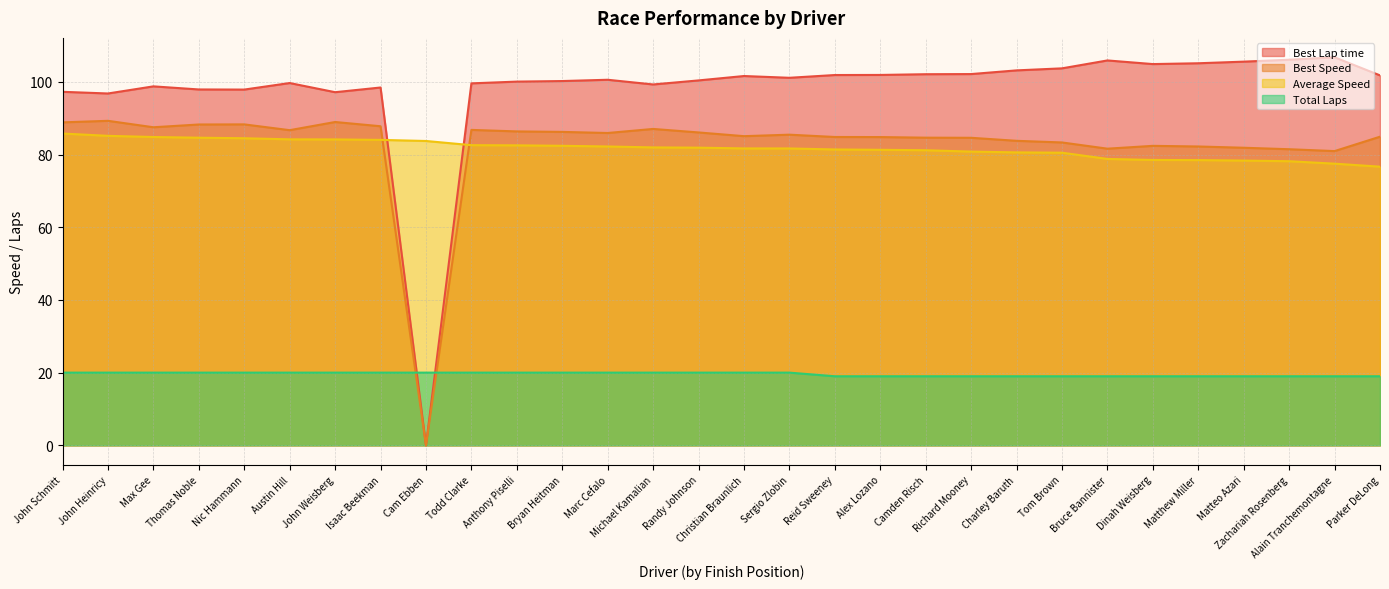

List the series in order of their peak value, lowest first.

Total Laps, Average Speed, Best Speed, Best Lap time